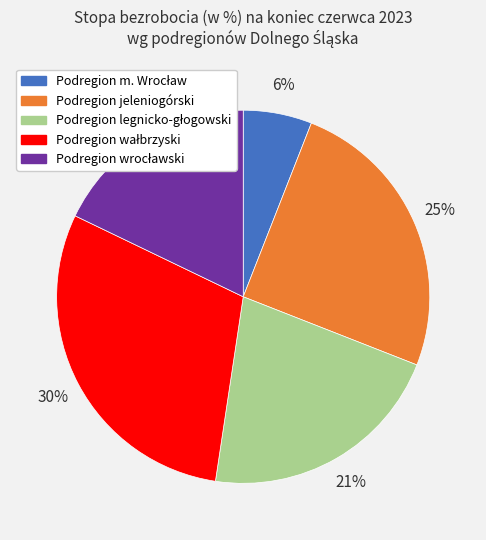

The Podregion jeleniogórski slice represents 25% of the pie. True or false?

True